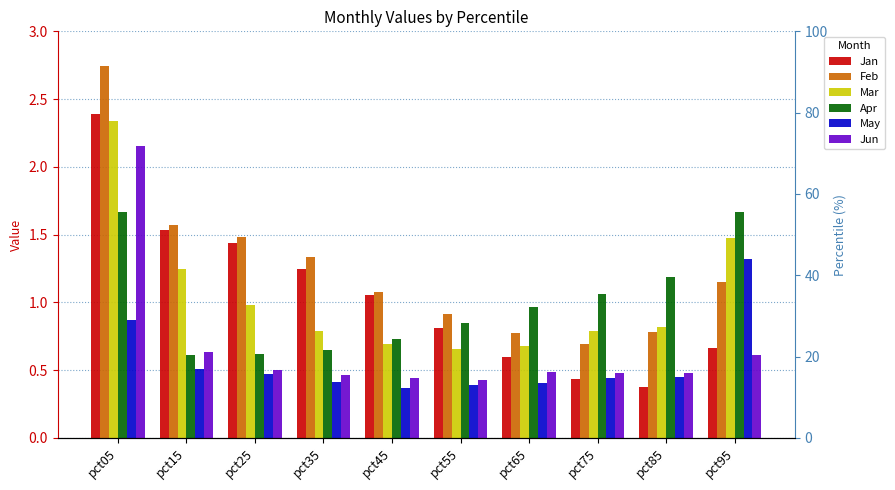

What is the value of the Apr bar at the 2nd from the left?

0.6